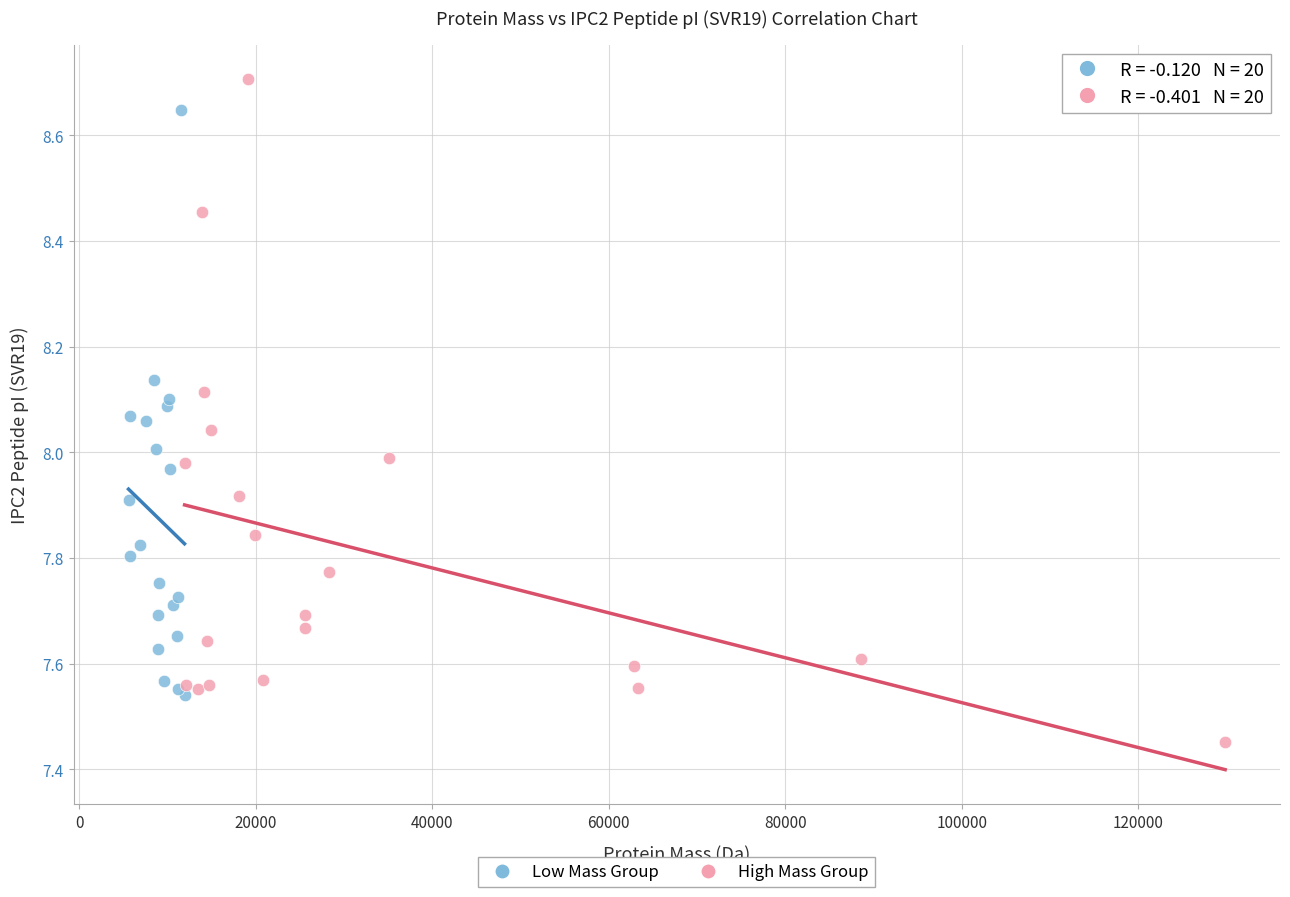

Which series contains the highest Y value?

High Mass Group